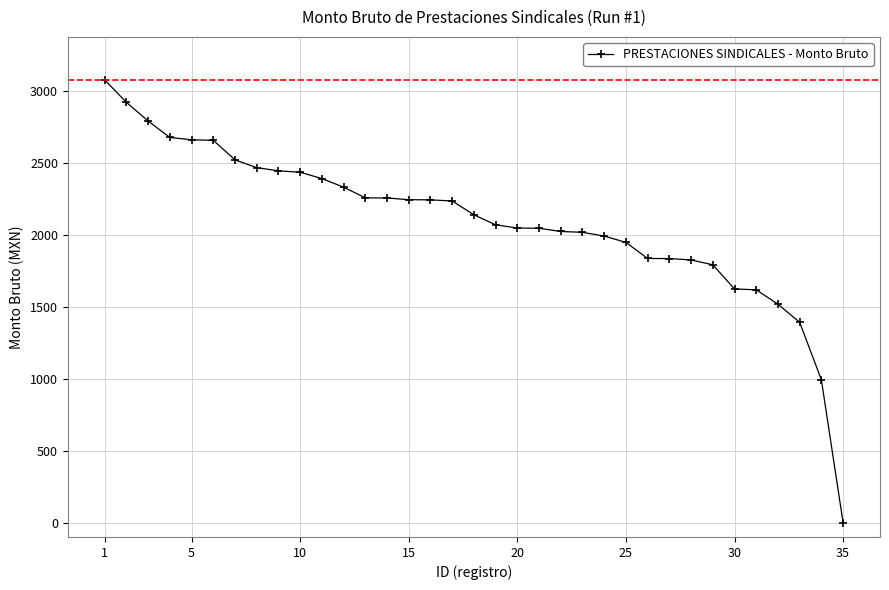

What is the average value?

2097.5